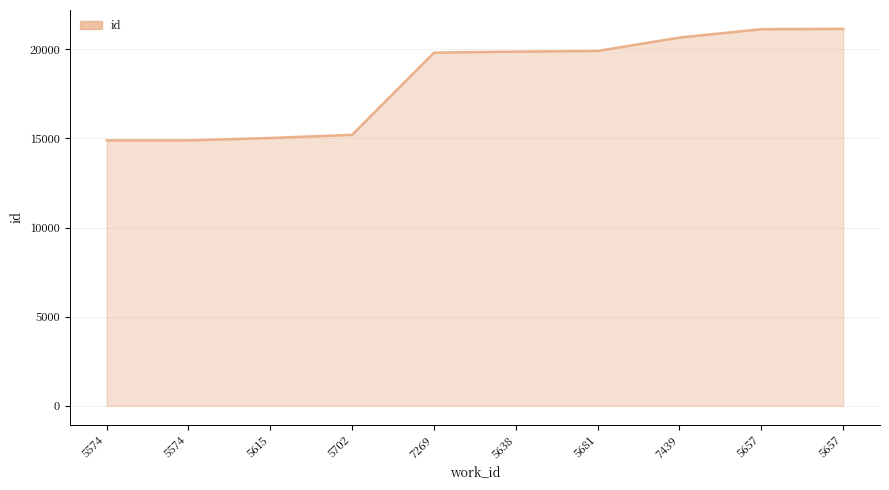

Does the chart have visible grid lines?

Yes